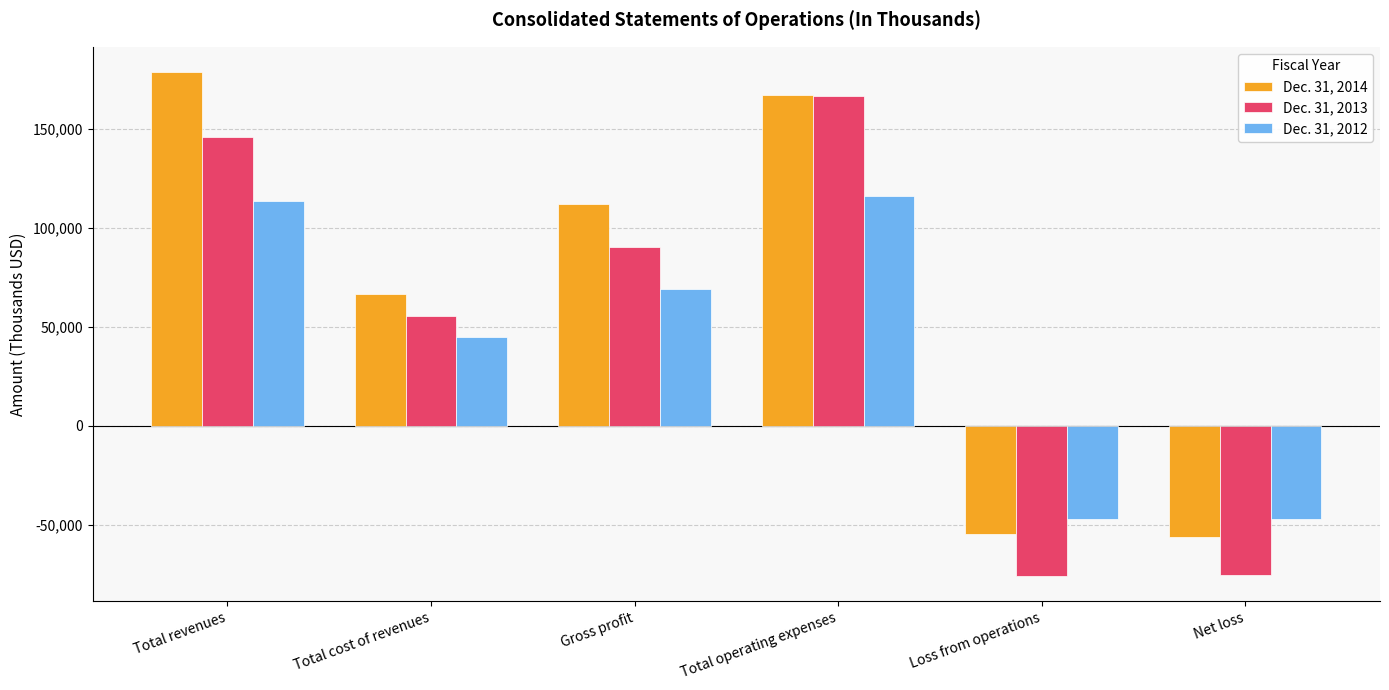

What is the difference between the highest and lowest values at Total operating expenses?

51180